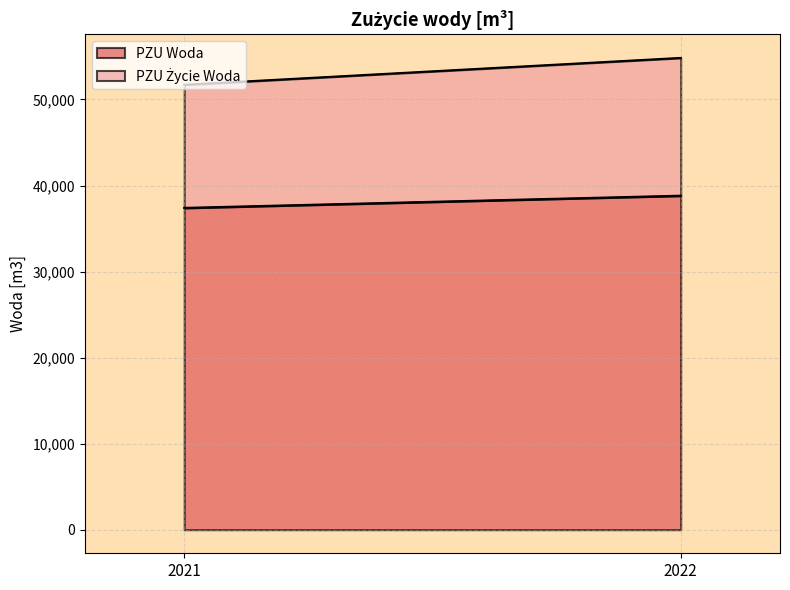

What is the difference between the PZU Woda values at 2022 and 2021?

1418